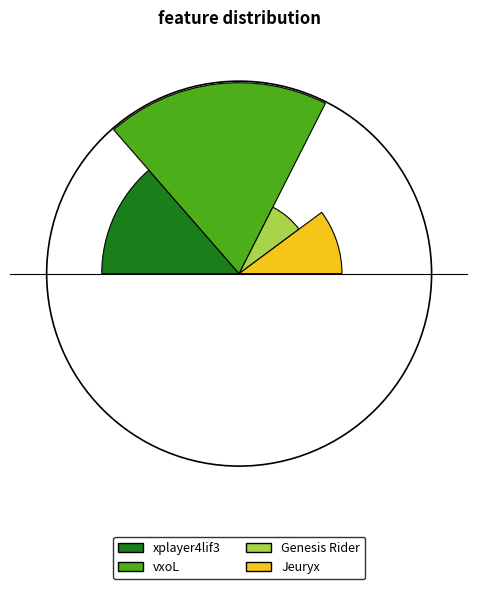

Which has a higher value, Jeuryx or vxoL?

vxoL